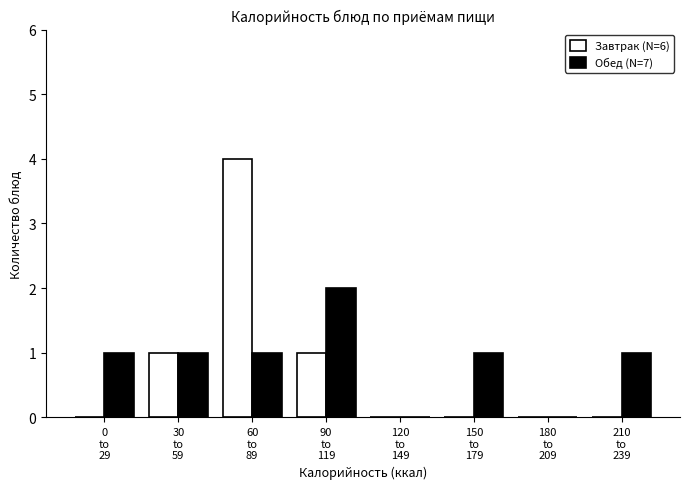

Reading right to left, what are all the values shown in this chart?

Завтрак (N=6): 0	0	0	0	1	4	1	0
Обед (N=7): 1	0	1	0	2	1	1	1